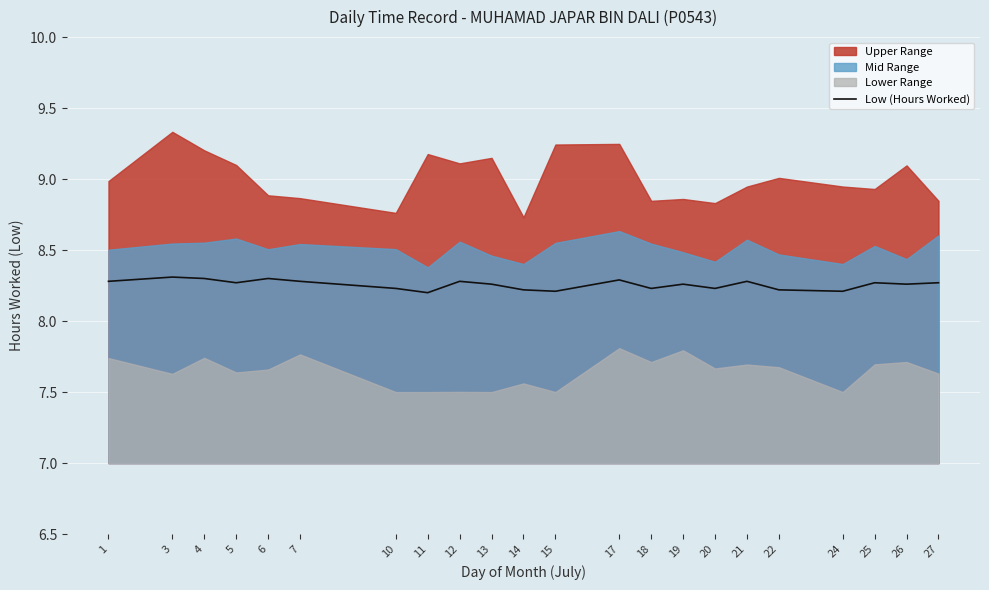

What is the average value?

8.3